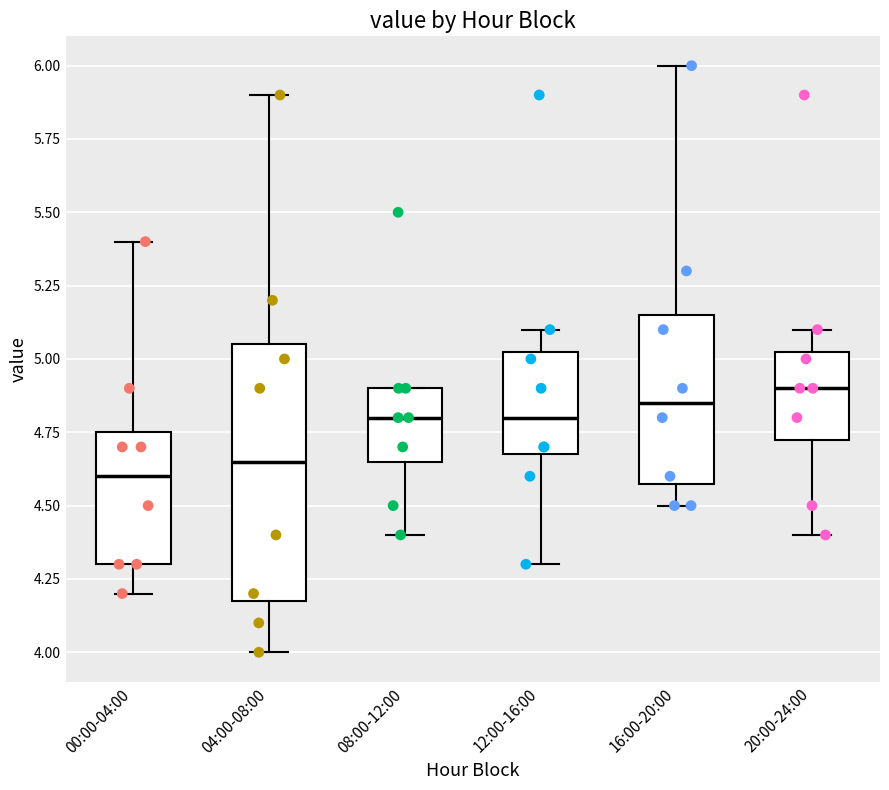

Comparing the boxes themselves (not the whiskers), which one is the tallest?

04:00-08:00